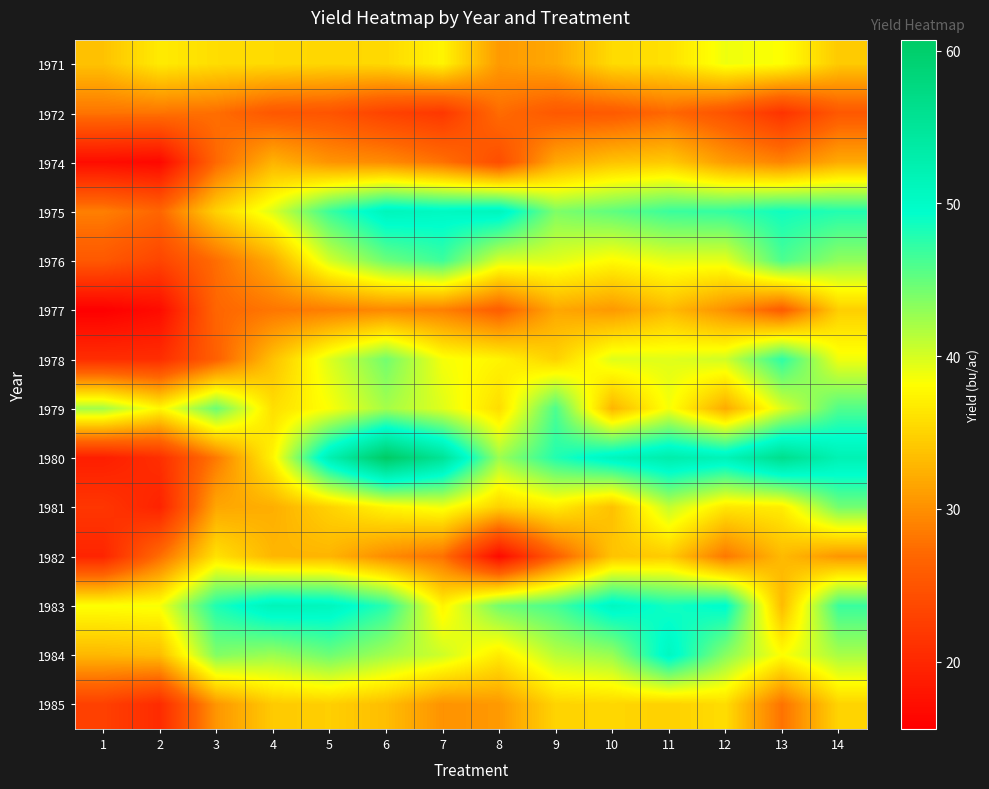

How many data points does each series have?

14